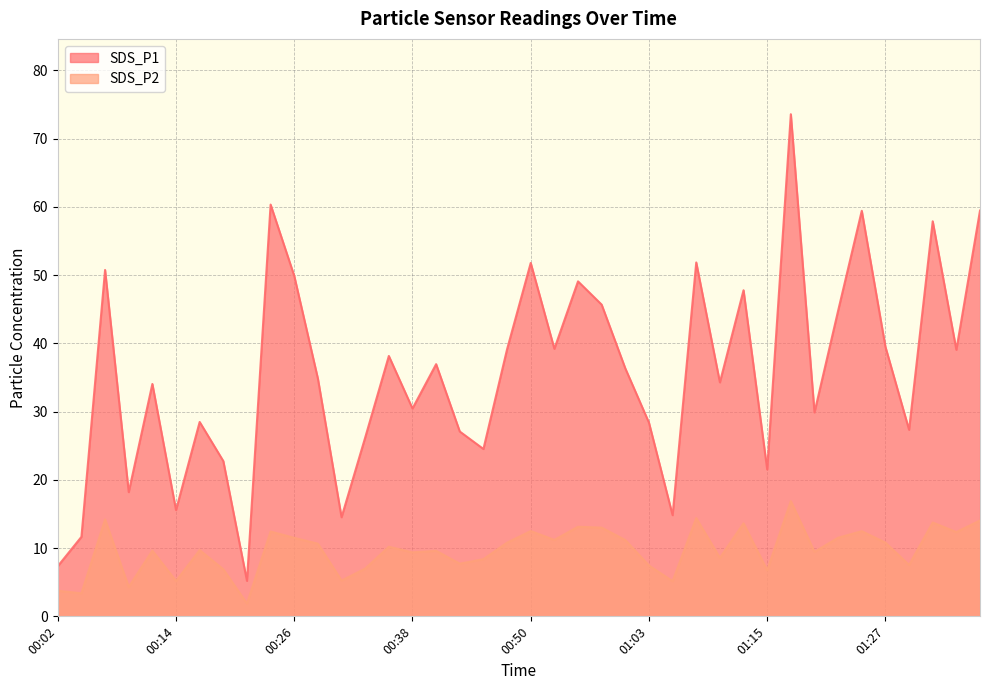

Where does the SDS_P1 series first go above 36?

00:07